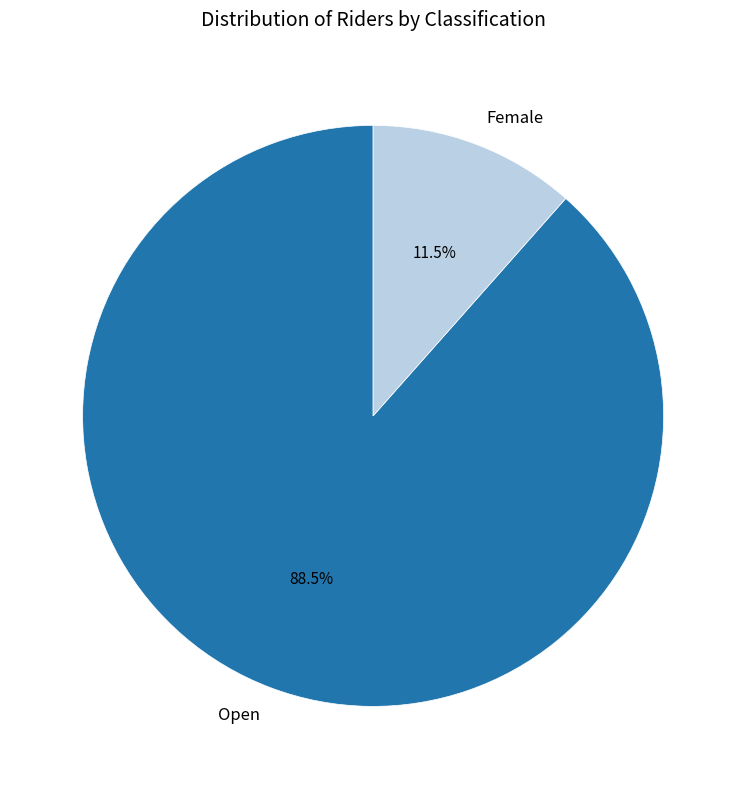

True or false: Female accounts for 24% of the total.

False